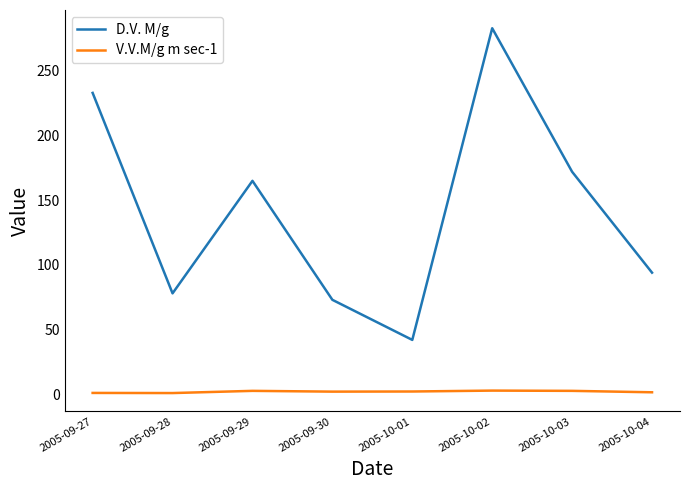

What is the difference between the second highest and second lowest values in the D.V. M/g series?

160.0